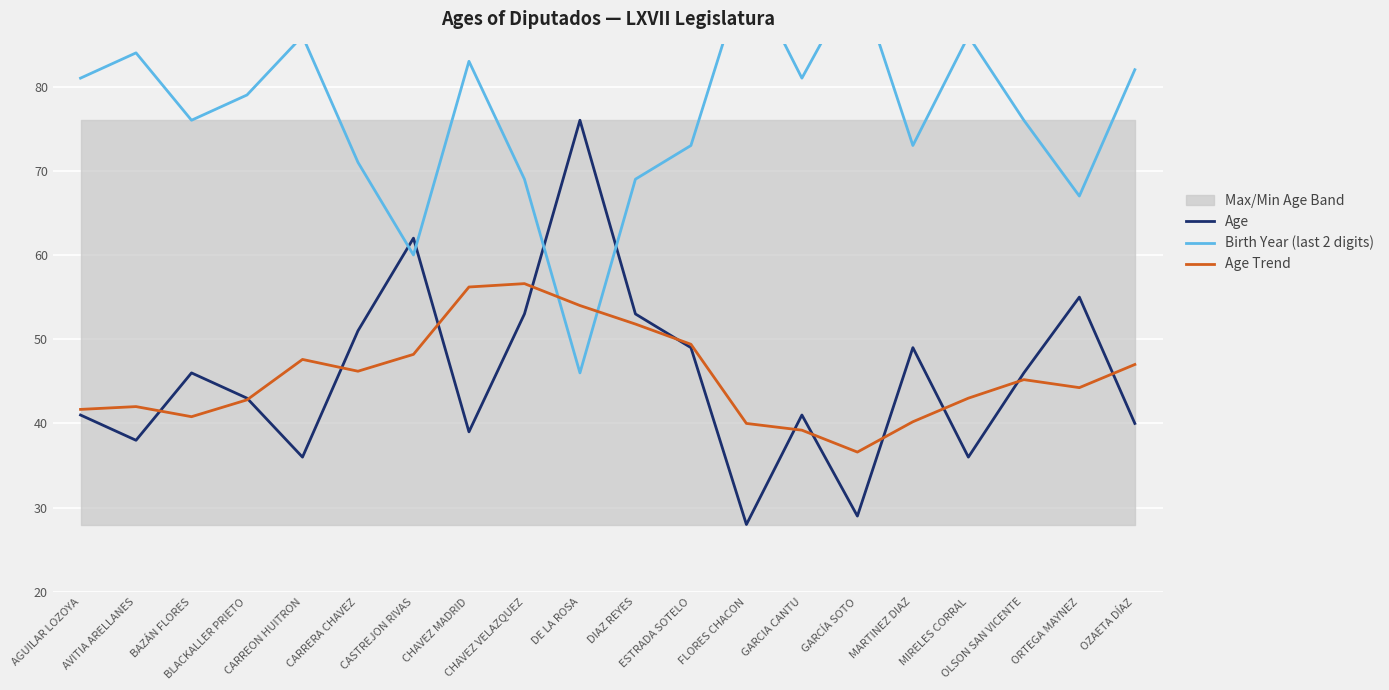

After their last crossing, which series has the higher values: Birth Year (last 2 digits) or Age Trend?

Birth Year (last 2 digits)